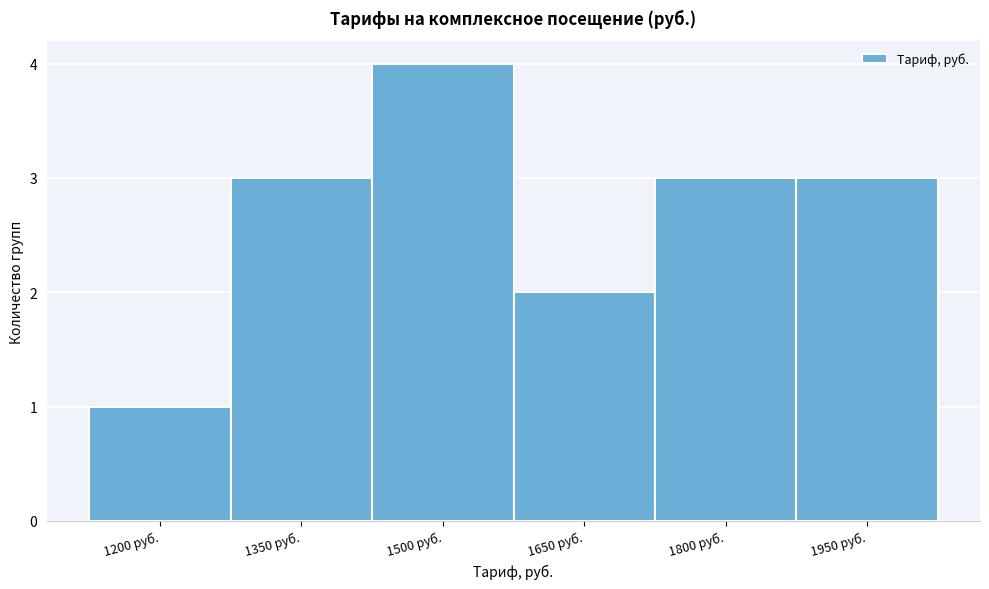

Reading left to right, transcribe all the data shown in this chart.

1200 руб.=1	1350 руб.=3	1500 руб.=4	1650 руб.=2	1800 руб.=3	1950 руб.=3